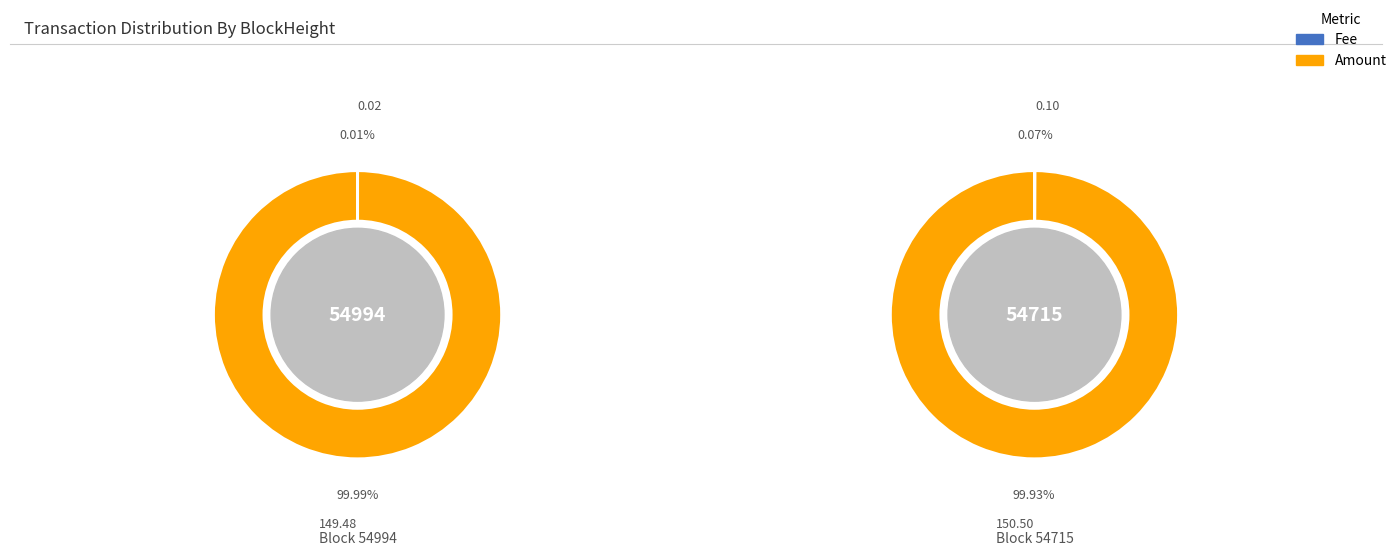

Combined, do 54994 and 54715 account for over 50%?

Yes